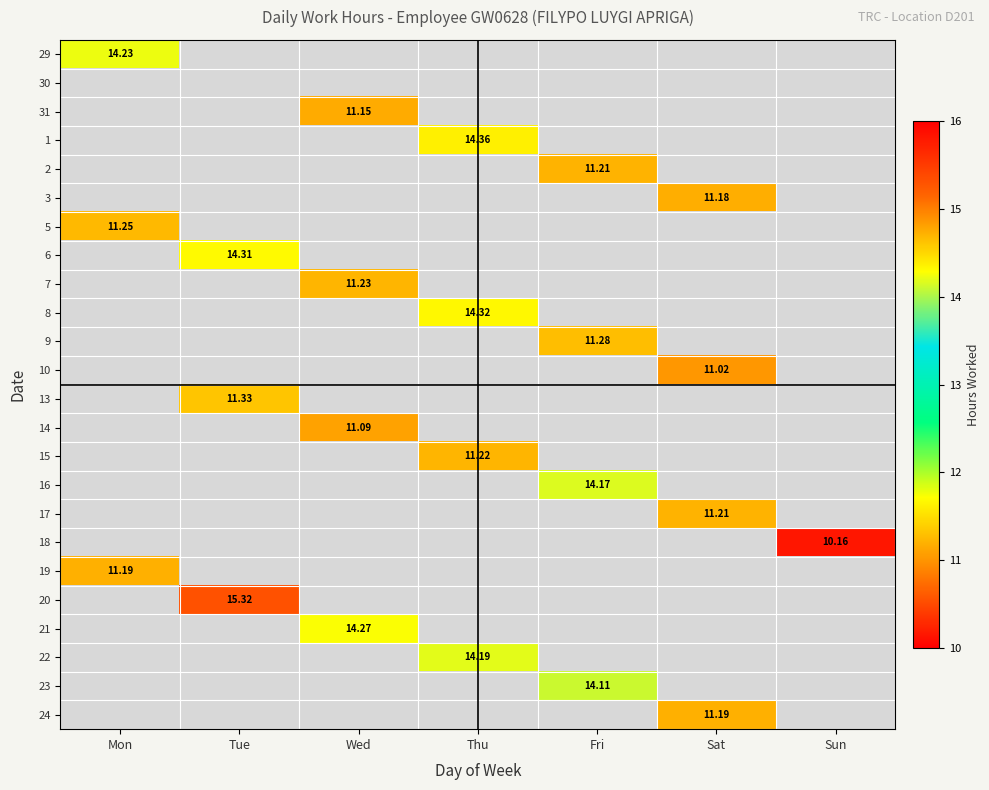

What is the average value of the 10 series?

1.6